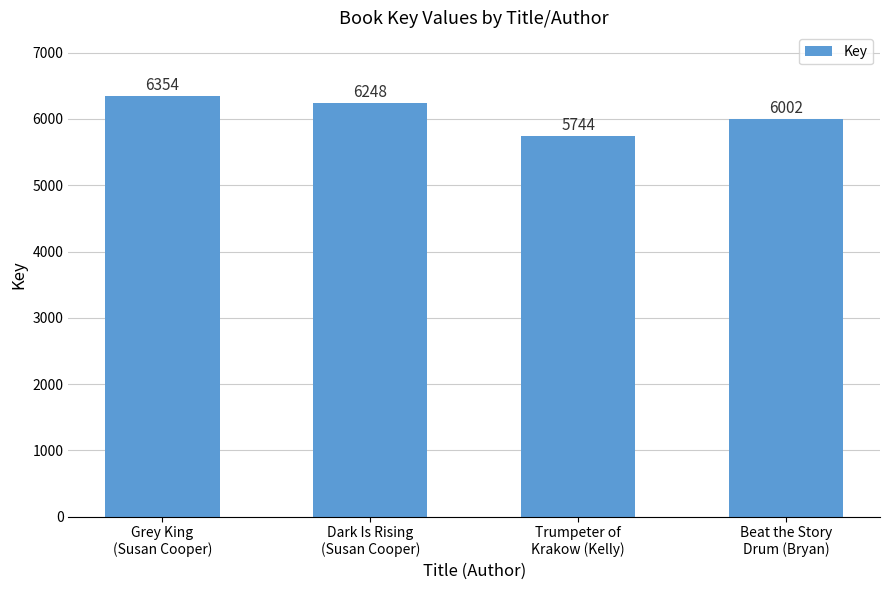

What is the value of the 4th bar from the left?

6002